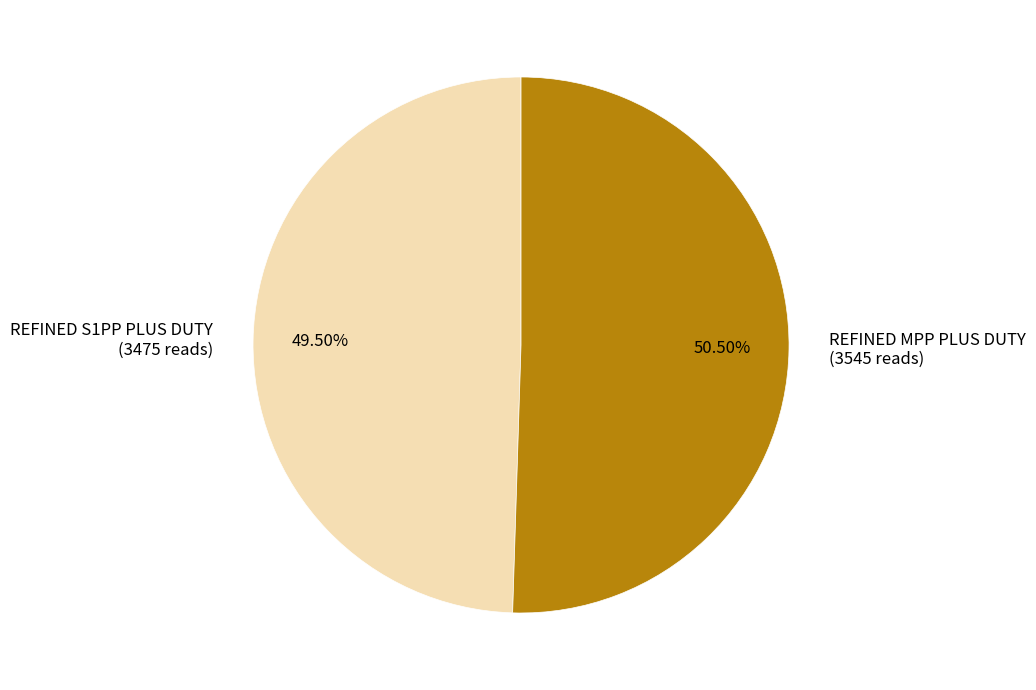

To the nearest percent, what is the combined percentage of REFINED S1PP PLUS DUTY and REFINED MPP PLUS DUTY?

100%